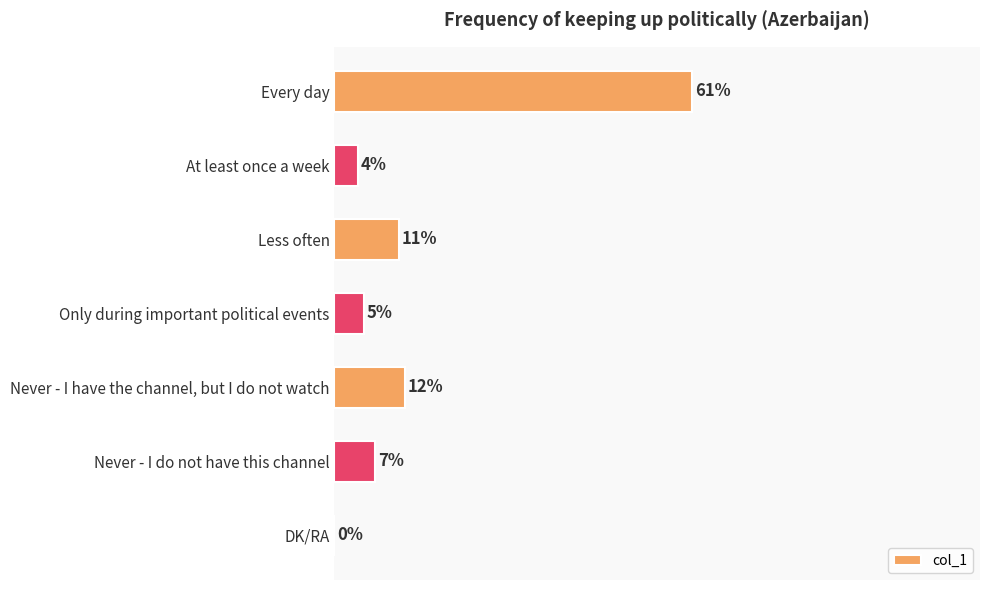

Between Less often and DK/RA, which is larger?

Less often